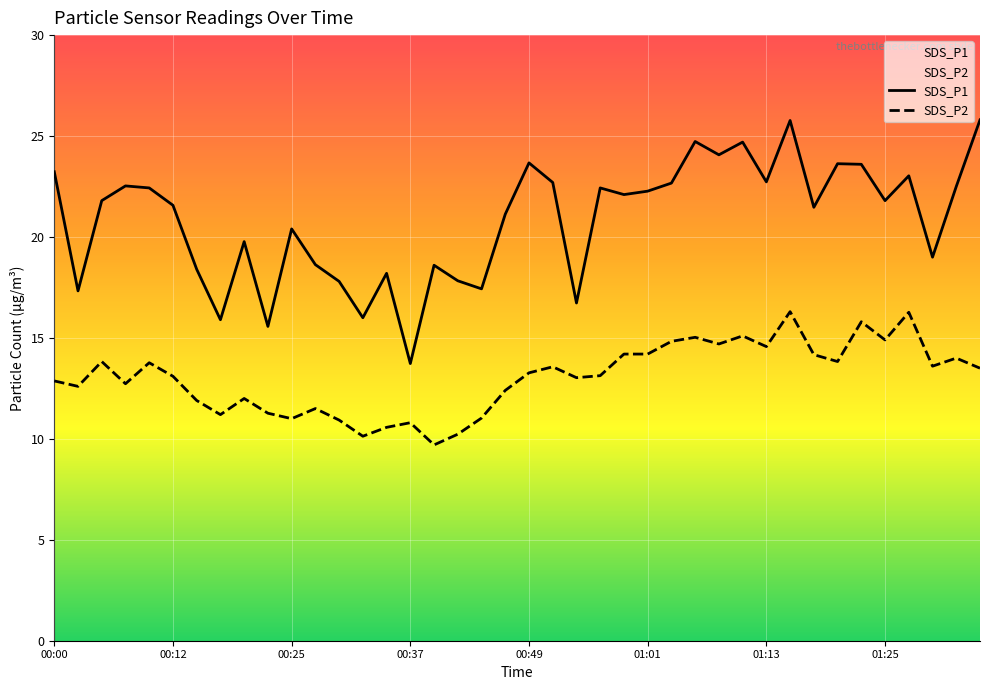

Rank the series by their average value, from lowest to highest.

SDS_P2, SDS_P1